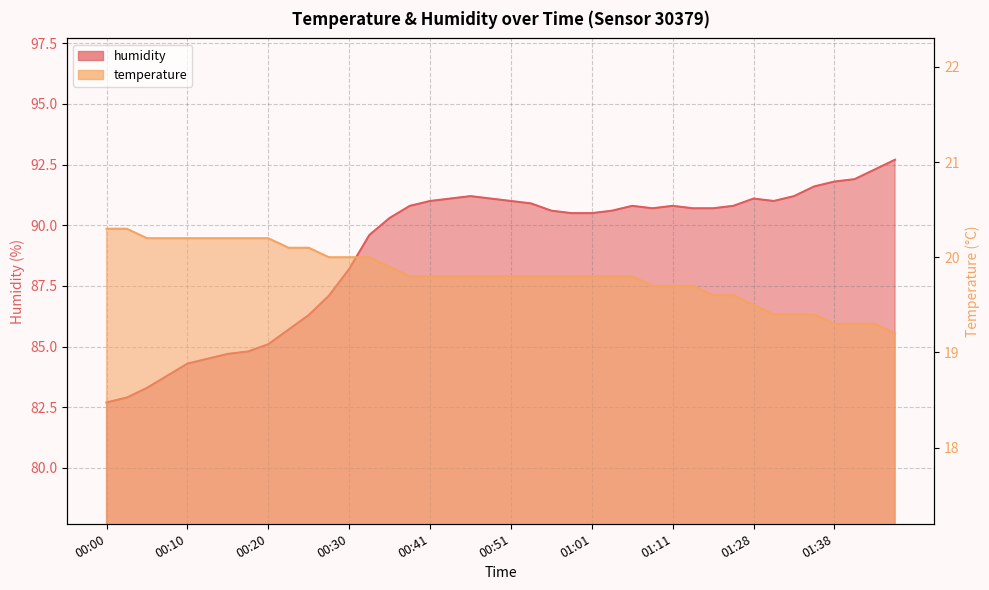

What is the sum of all temperature values?

792.8